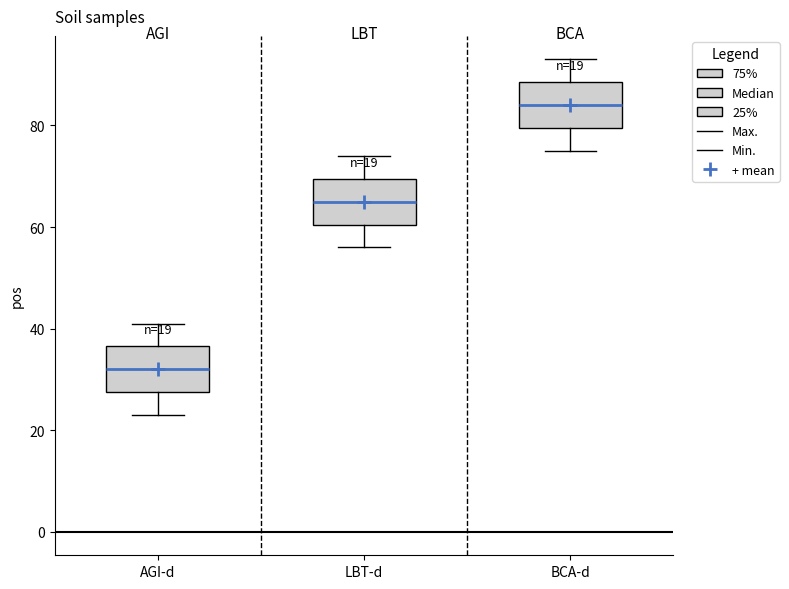

Which box has the highest median line?

BCA-d